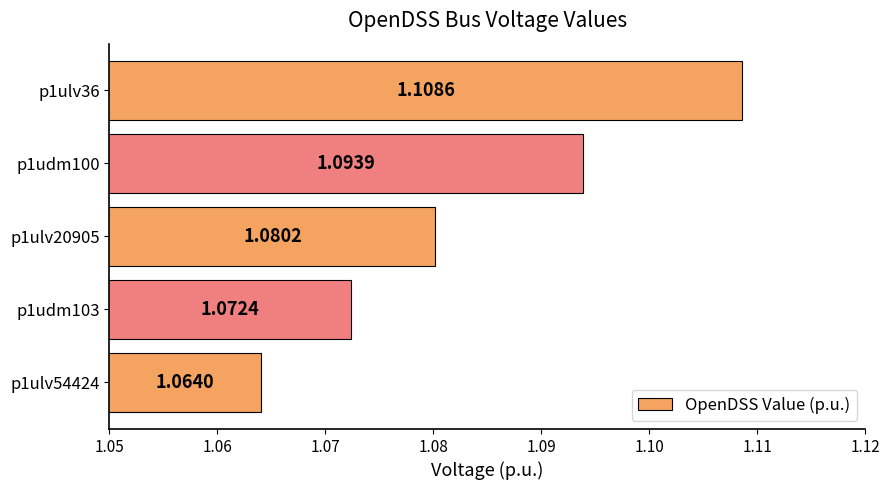

Does the chart contain stacked bars?

No